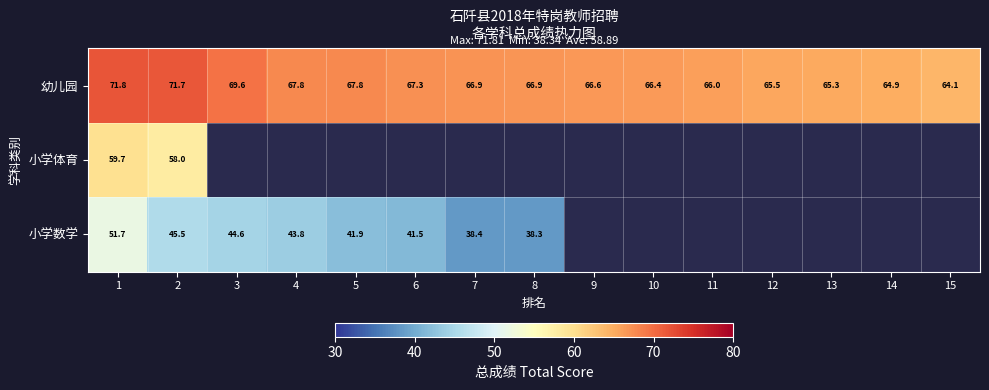

What is the difference between the 小学数学 values at 8 and 4?

5.5